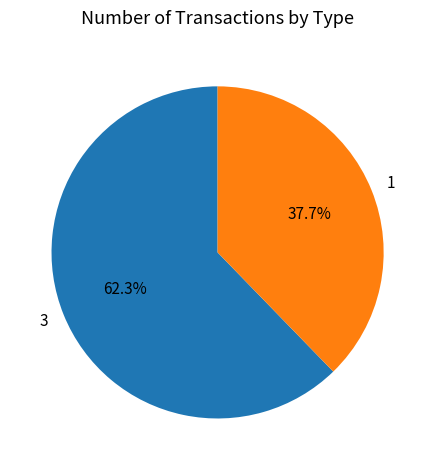

Is it true that 1 is 49% of the pie?

False